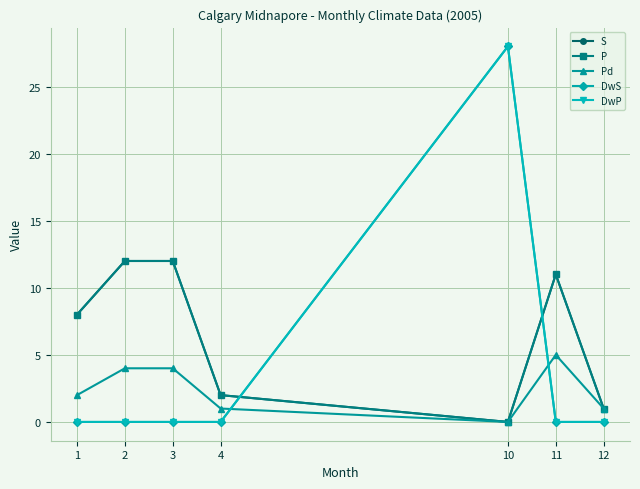

Does the chart have visible grid lines?

Yes